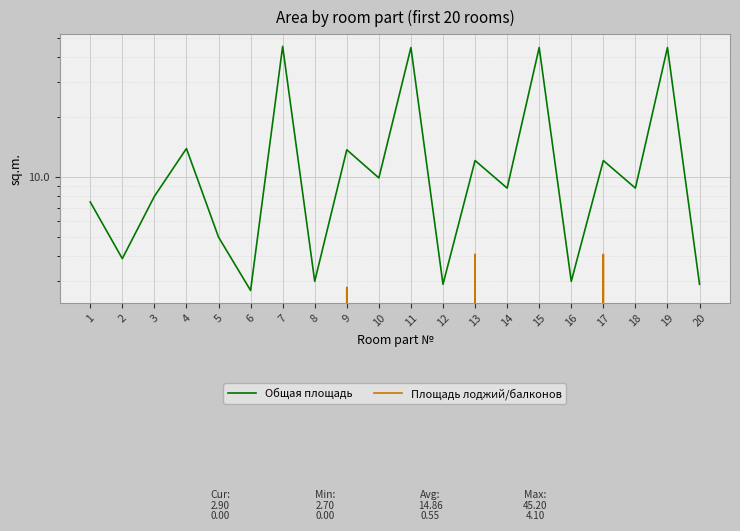

Rank the series at 14 from highest to lowest value.

Общая площадь, Площадь лоджий/балконов